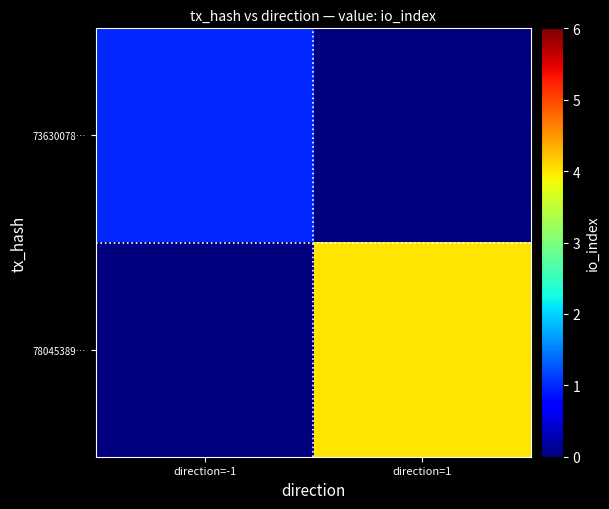

How many data points does each series have?

2